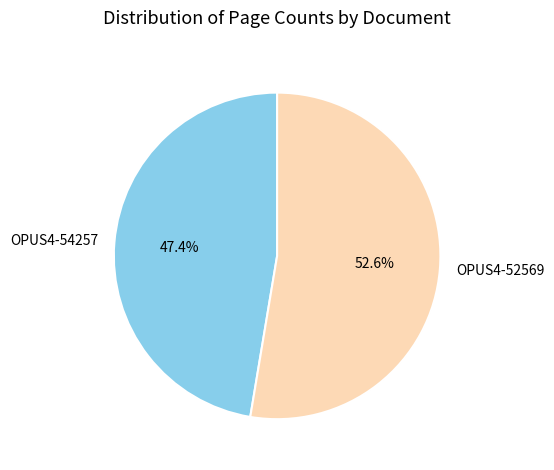

What percentage do OPUS4-54257 and OPUS4-52569 together represent?

100.0%